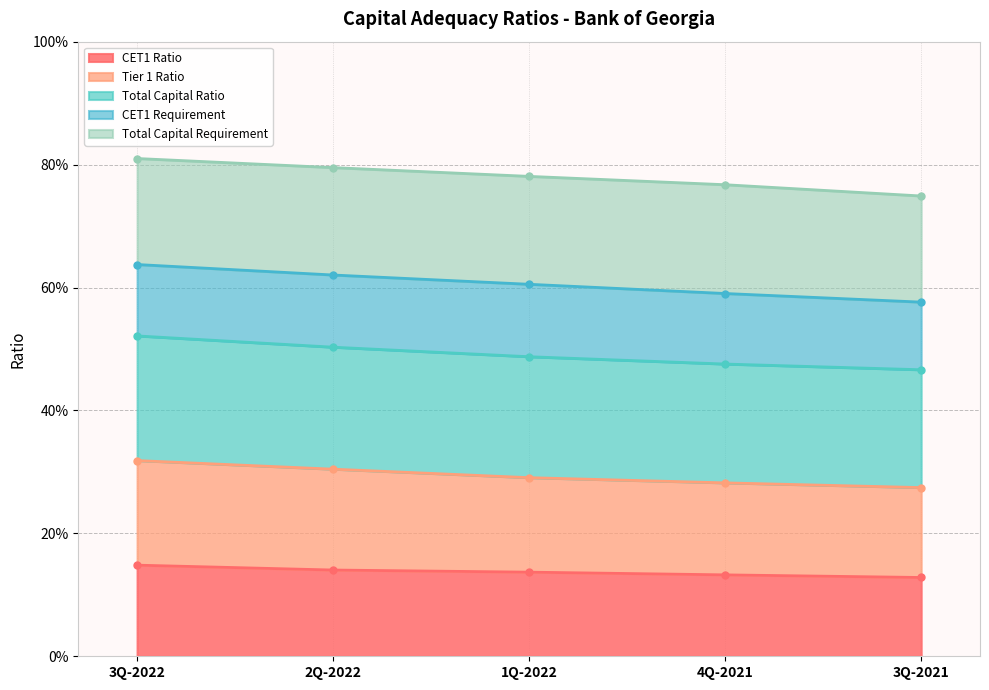

True or false: Total Capital Ratio has more than 1 interior local peaks.

False